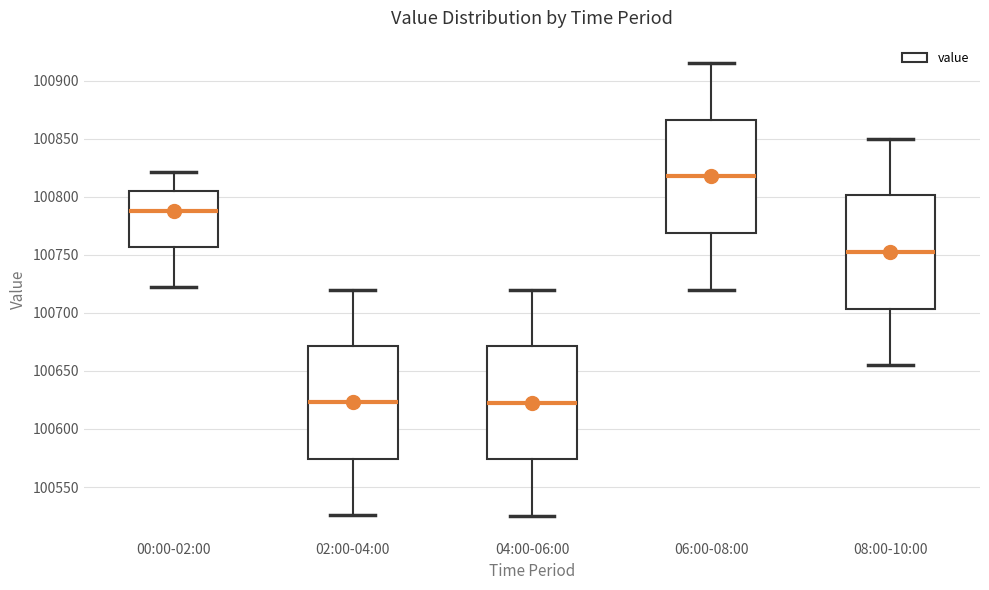

Reading left to right, read every box against the y-axis: the position of its median line, the range the box covers, and the ends of its whiskers. The values are not printed on the chart, so give them approximately, as read against the axis.

00:00-02:00: median 100790, box 100755 to 100805, whiskers 100725 to 100820
02:00-04:00: median 100625, box 100575 to 100670, whiskers 100525 to 100720
04:00-06:00: median 100625, box 100575 to 100670, whiskers 100525 to 100720
06:00-08:00: median 100820, box 100770 to 100865, whiskers 100720 to 100915
08:00-10:00: median 100755, box 100705 to 100800, whiskers 100655 to 100850